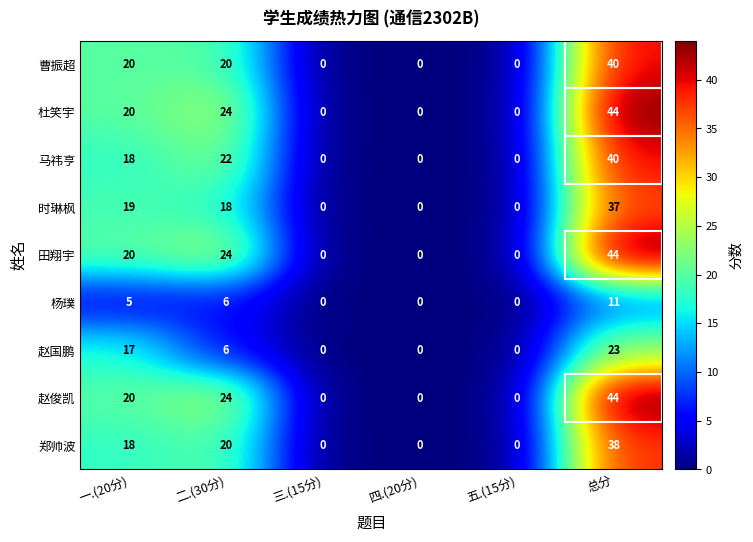

What is the difference between the highest and lowest values at 一.(20分)?

15